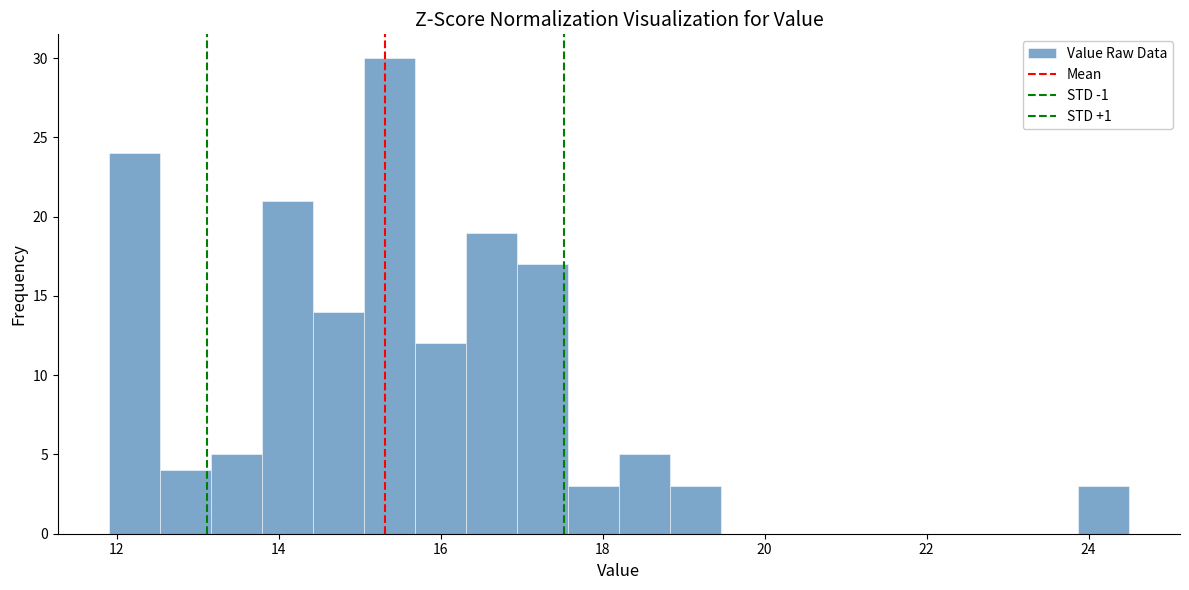

Around what value on the x-axis is the tallest bar? Give the approximate position of its centre, as read against the axis.

15.4